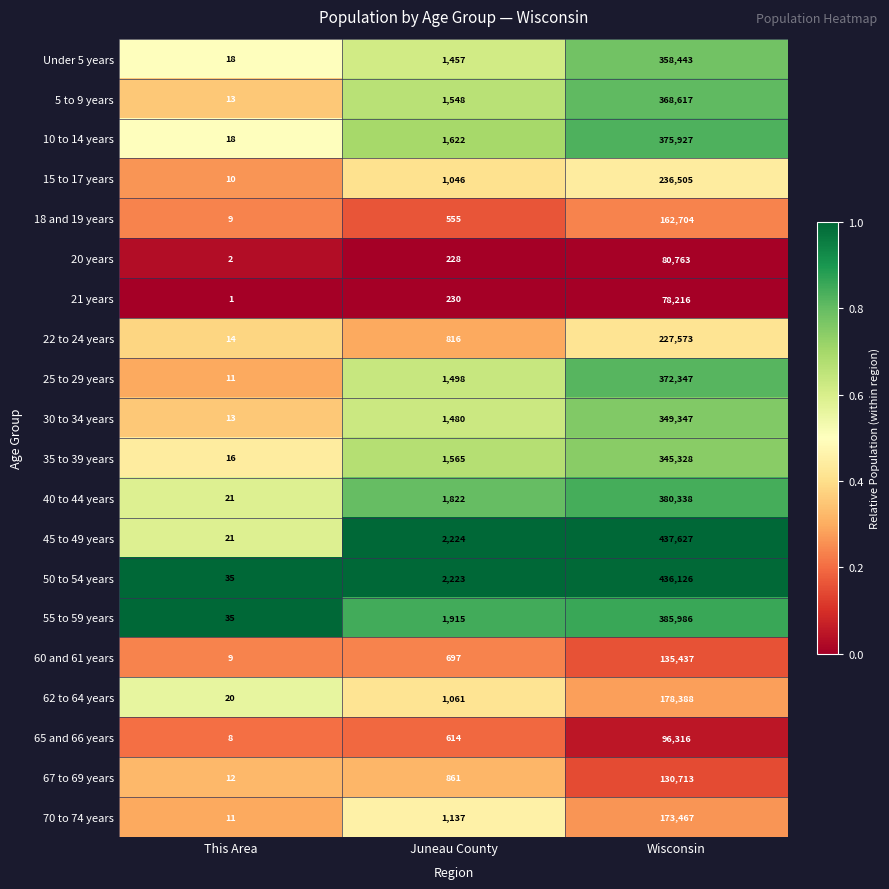

What is the difference between the highest and lowest values at This Area?

34